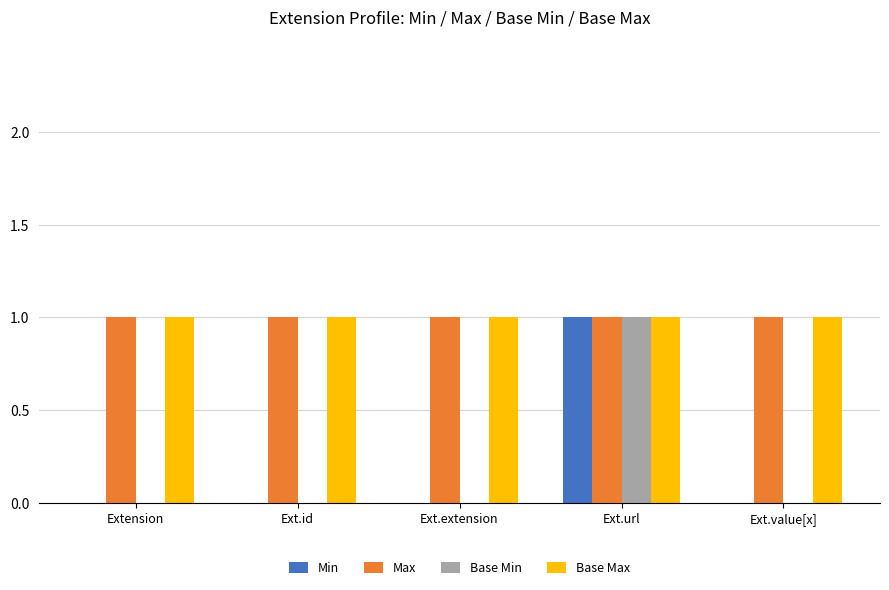

Is it true that Base Min equals 0 at Ext.url?

False